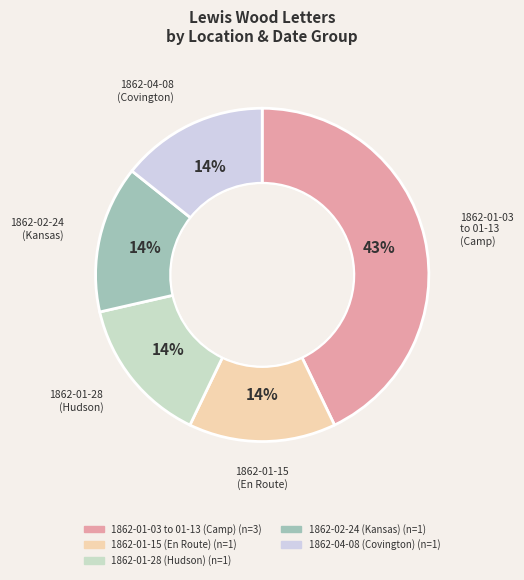

What is the smallest slice in the pie chart?

1862-01-15 (En Route)